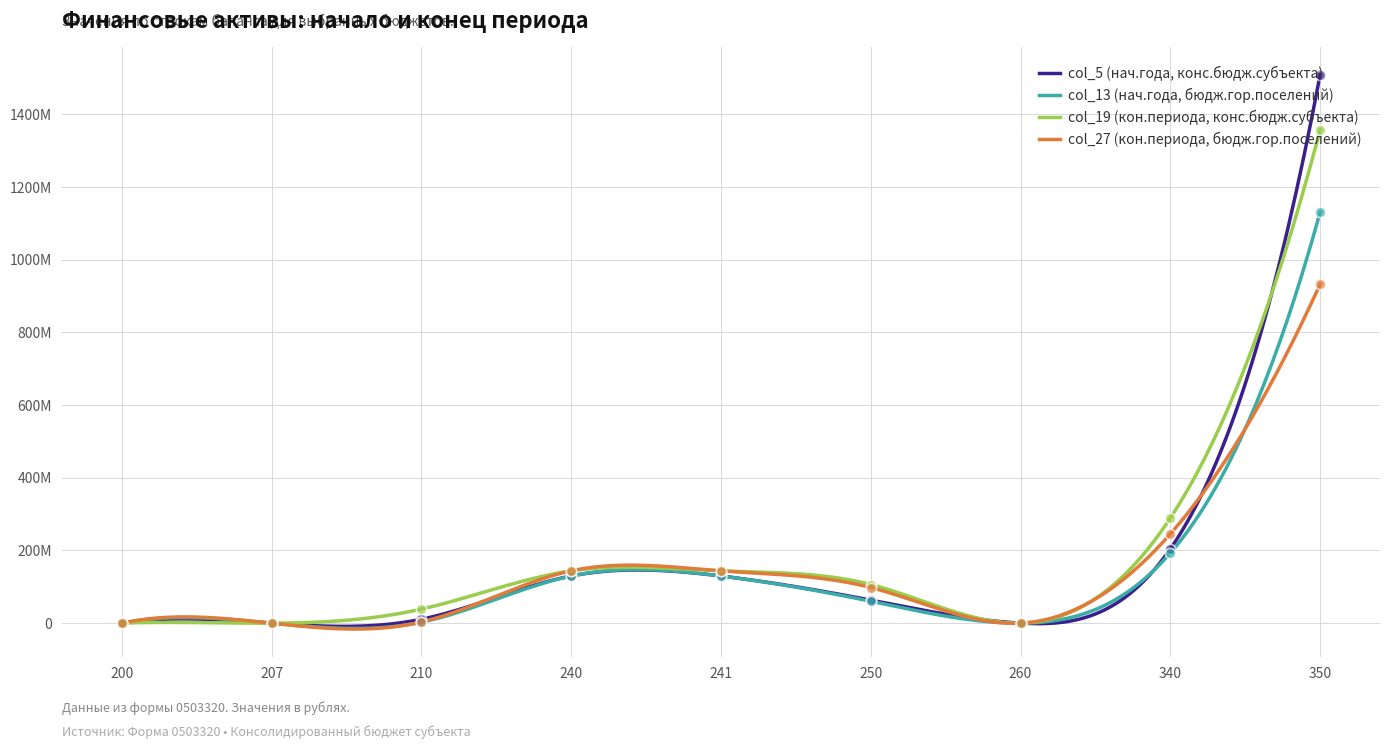

Which series has the largest total across all categories?

col_19 (кон.периода, конс.бюдж.субъекта)